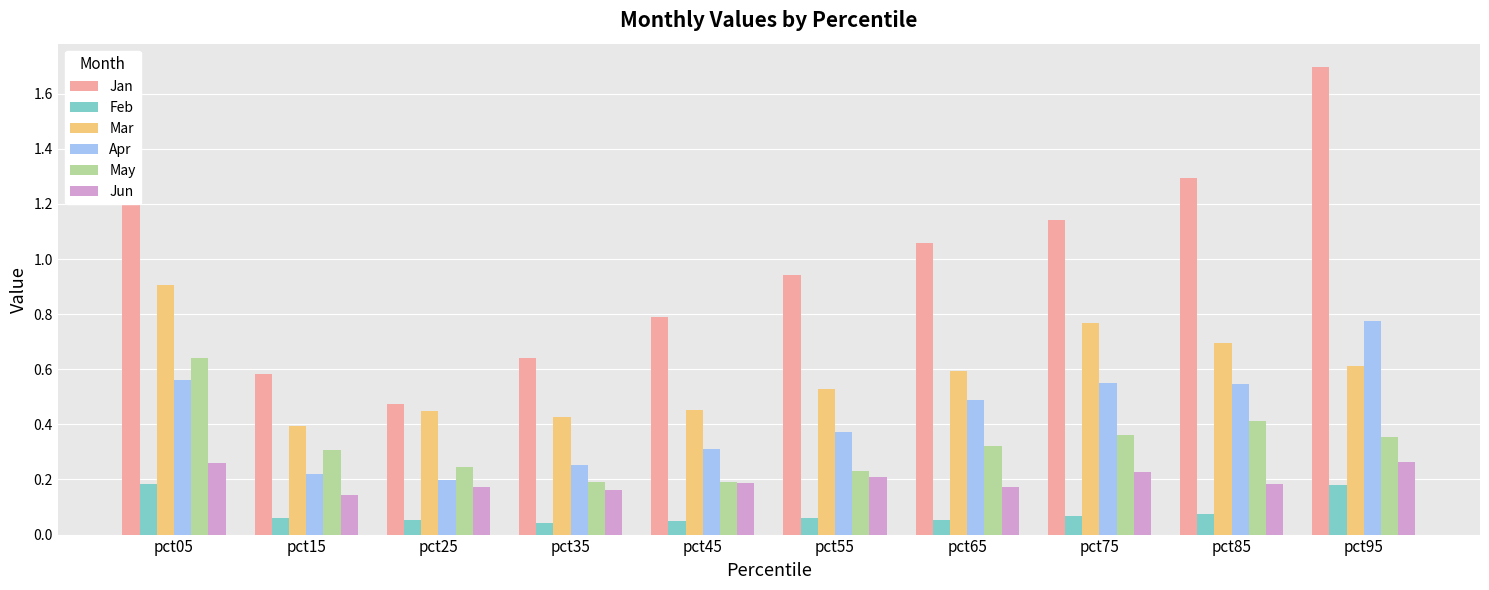

What is the sum of all Jun values?

2.0